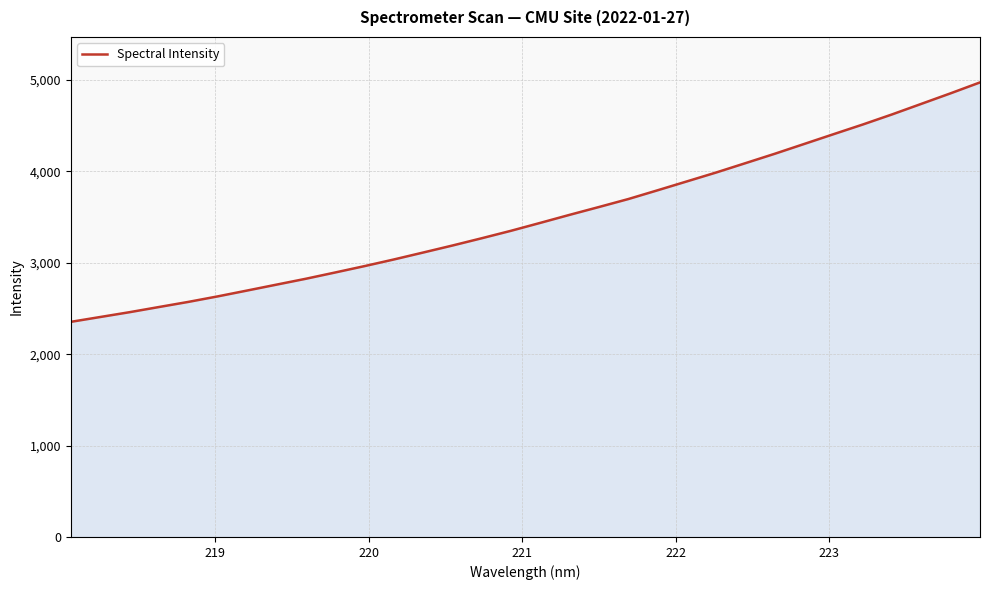

What is the difference between the maximum and minimum values?

2619.5